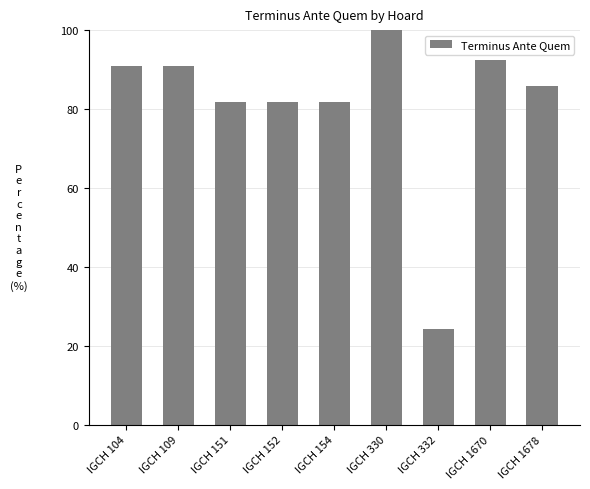

What is the difference between the values at IGCH 1670 and IGCH 152?

10.6